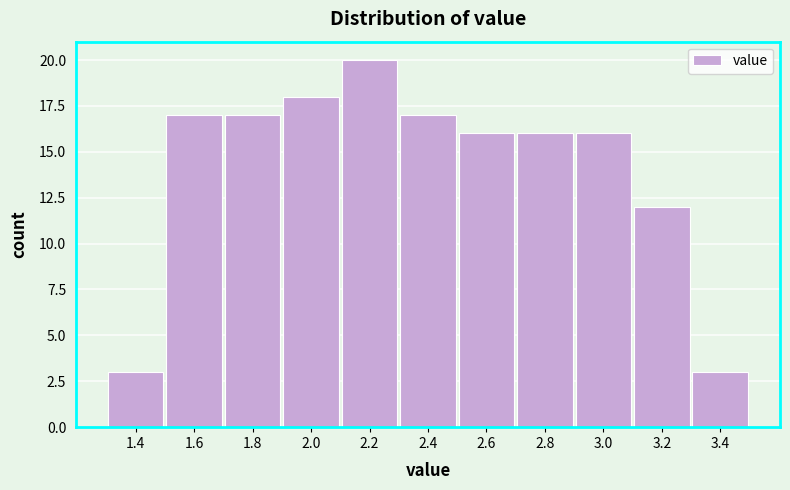

Reading left to right, extract all data points from this chart.

3	17	17	18	20	17	16	16	16	12	3